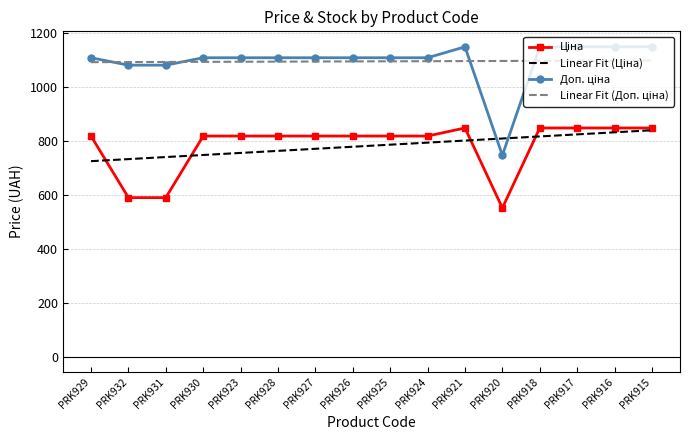

How many lines are shown in the chart?

4